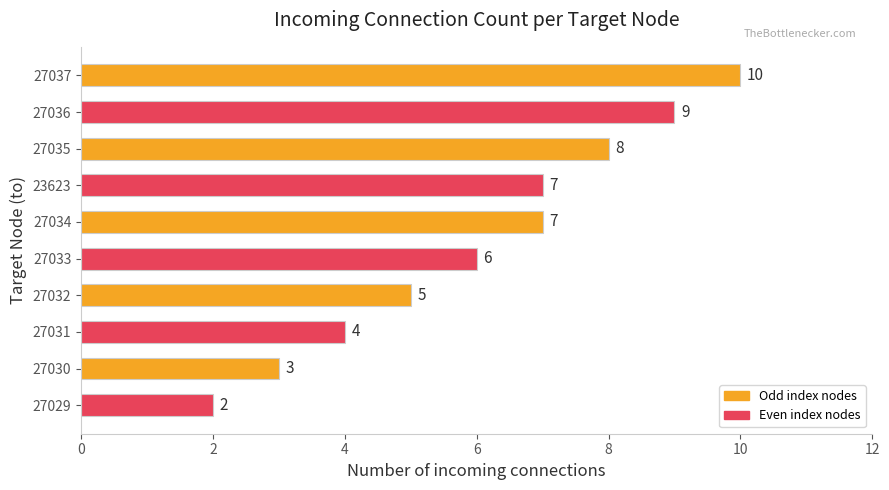

Count the number of categories in the chart.

10